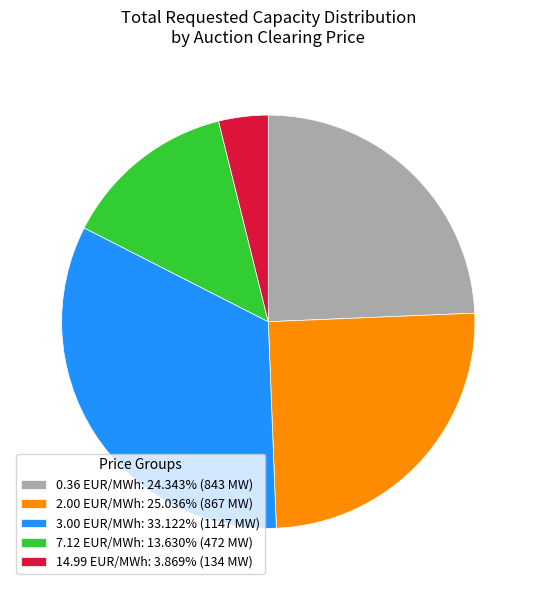

Approximately how many times larger is the value at 0.36 EUR/MWh: 24.343% (843 MW) compared to 2.00 EUR/MWh: 25.036% (867 MW)?

1.0